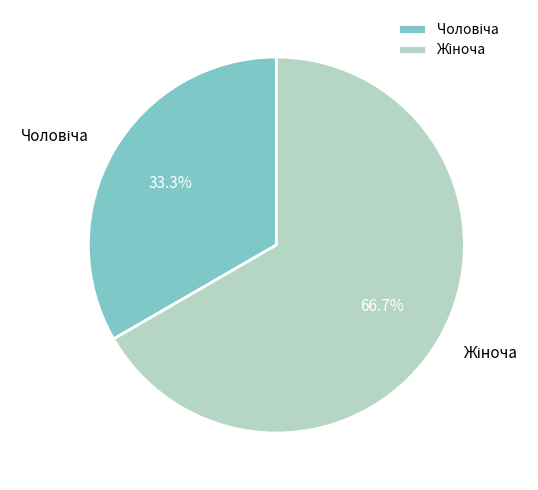

How many slices are in this pie chart?

2